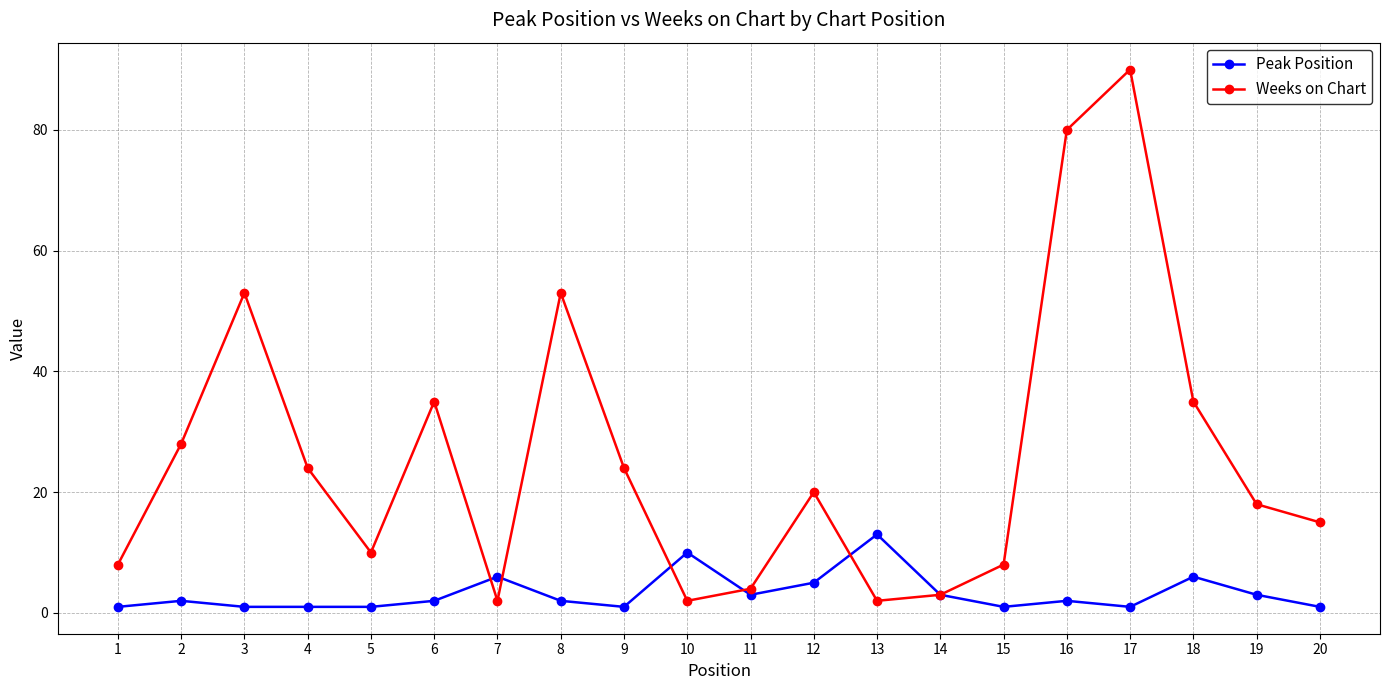

True or false: Peak Position has a value of 1 at 17.

True